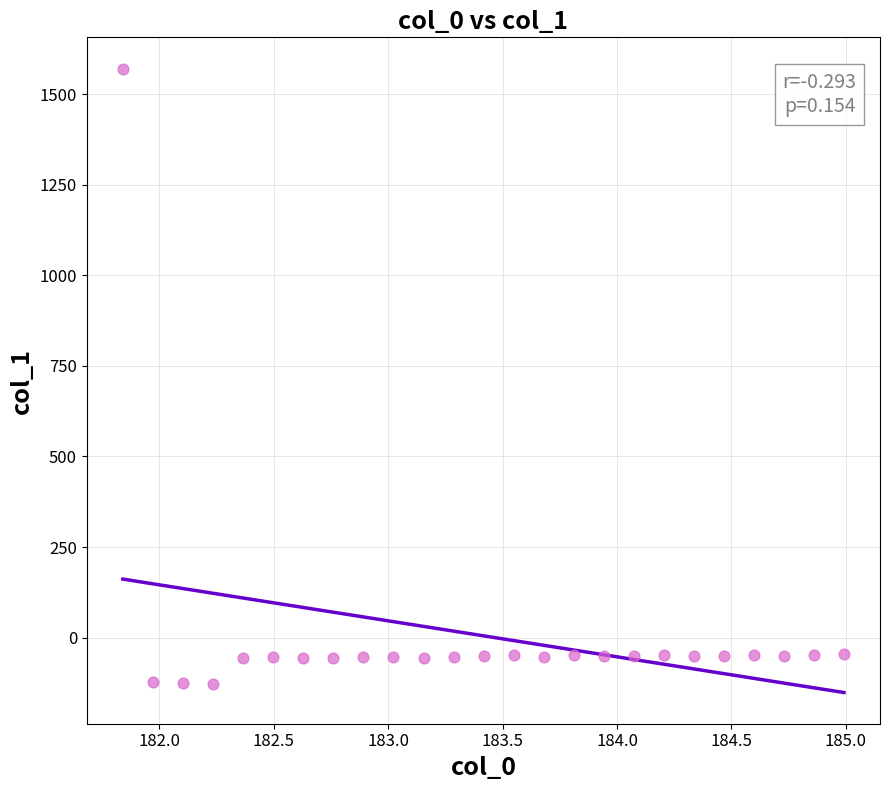

What is the range of Y values (max minus min)?

1697.0